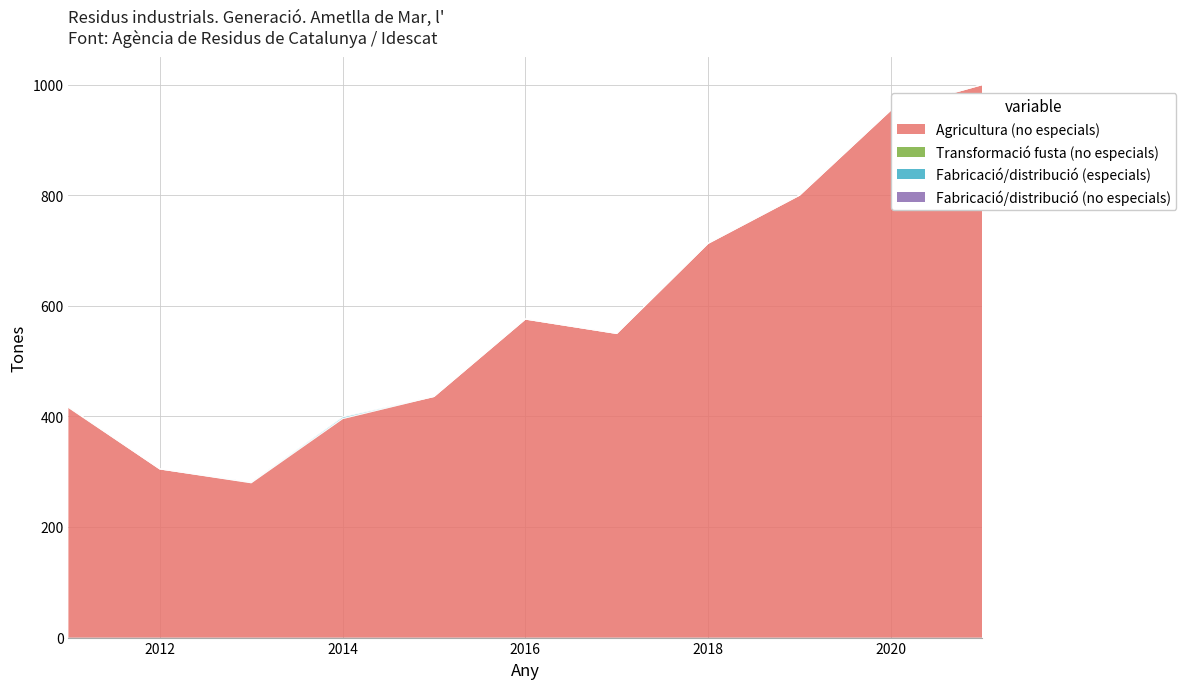

True or false: Agricultura (no especials) and Fabricació/distribució (especials) cross at least once.

False